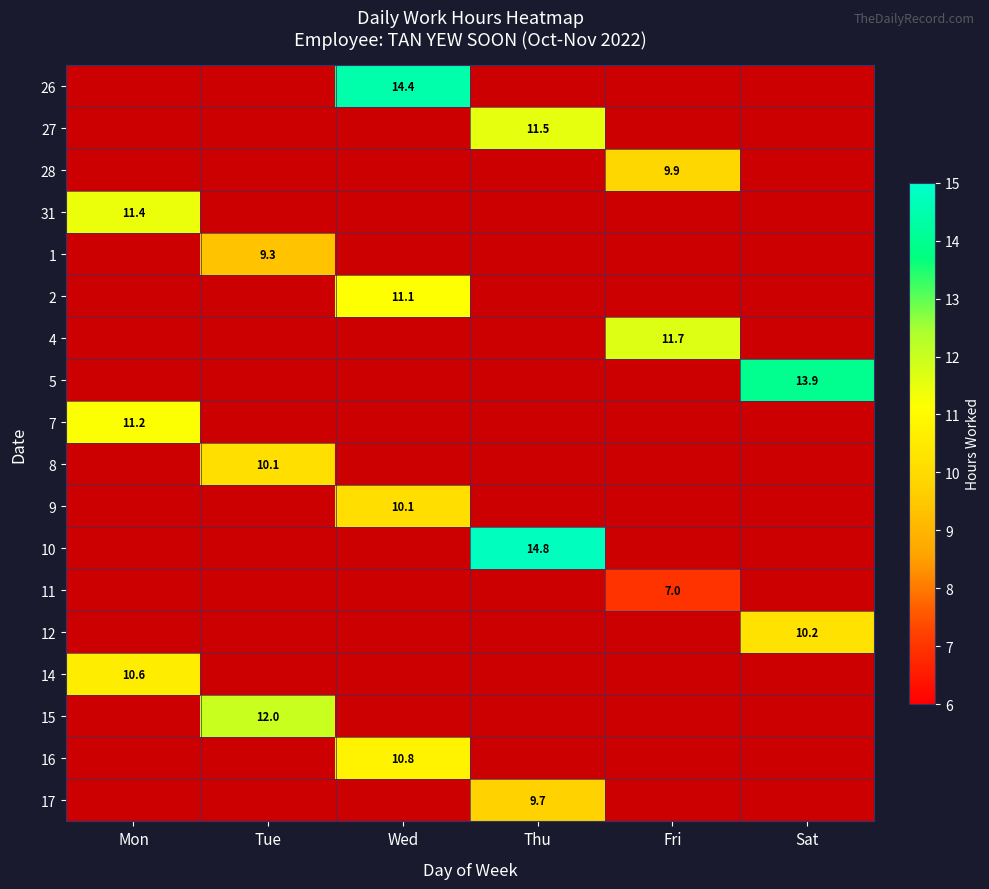

The 15 series shows 12.0 at Tue. True or false?

True